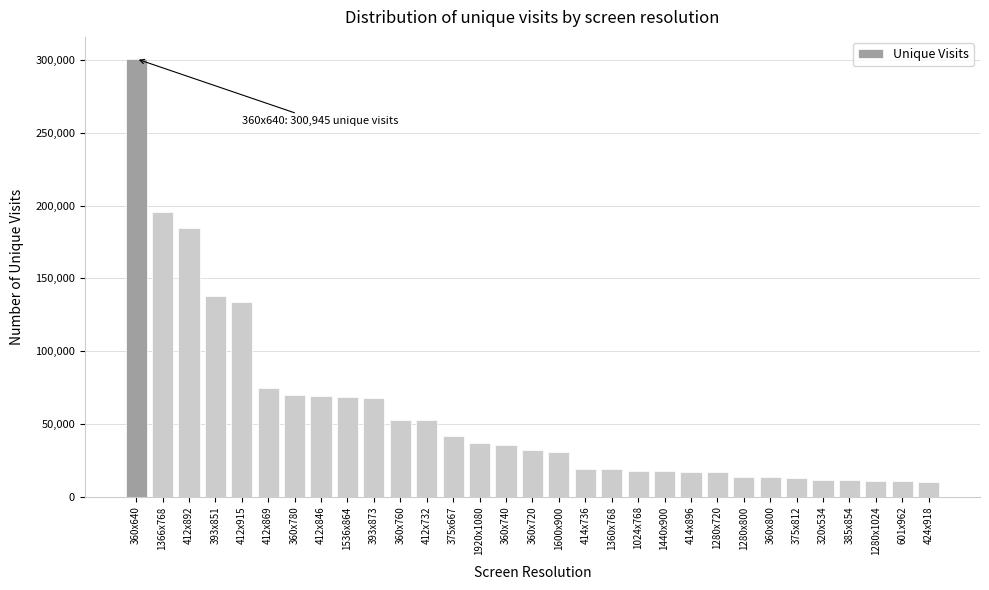

The value at 1600x900 is 30356. True or false?

True